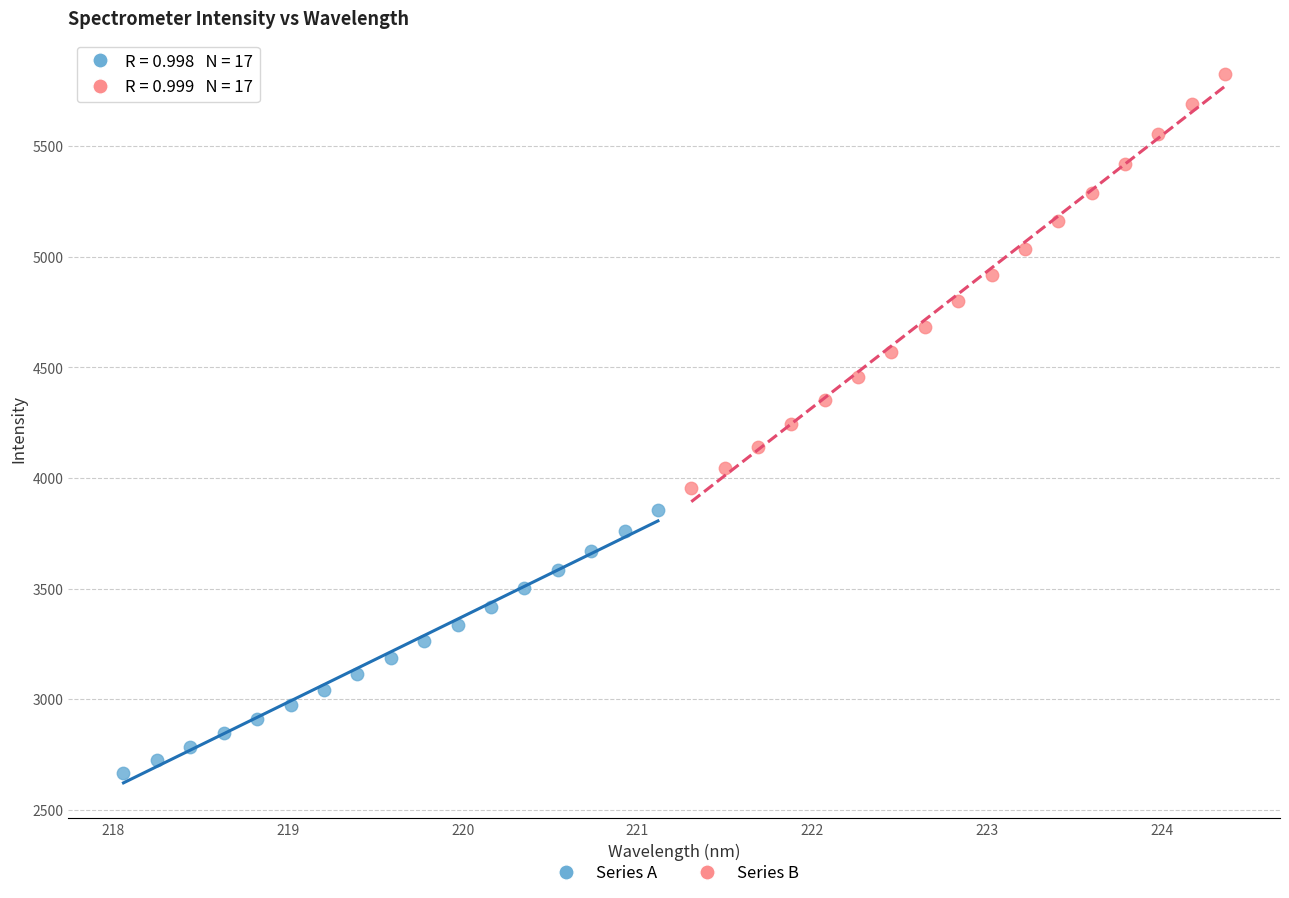

Which series reaches the maximum Y coordinate?

Series B